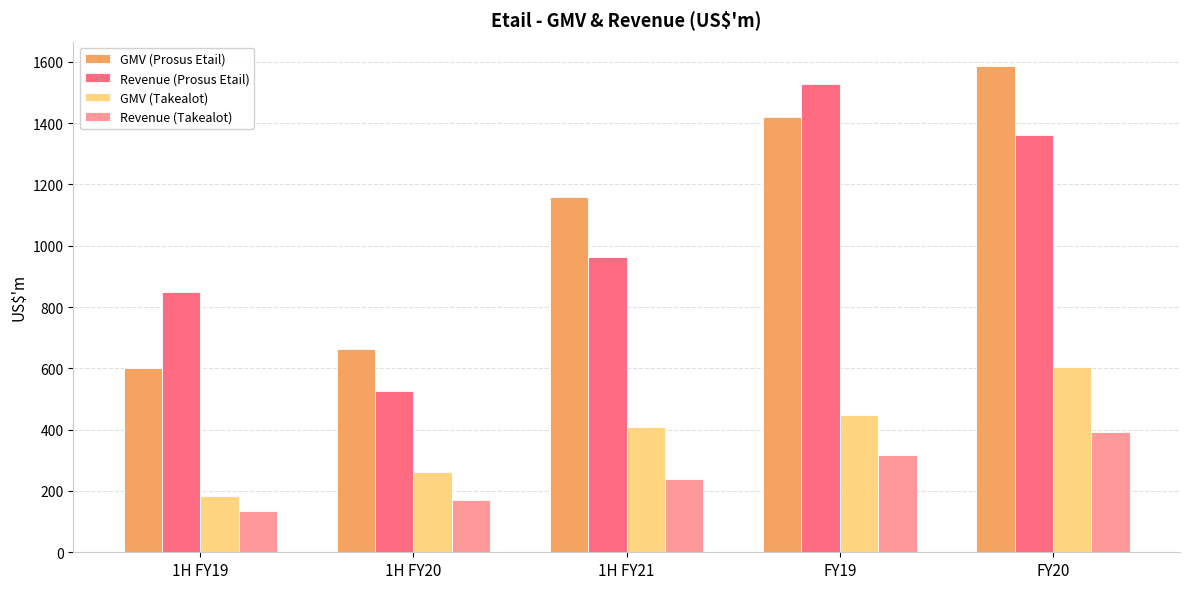

What is the sum of all Revenue (Takealot) values?

1252.0